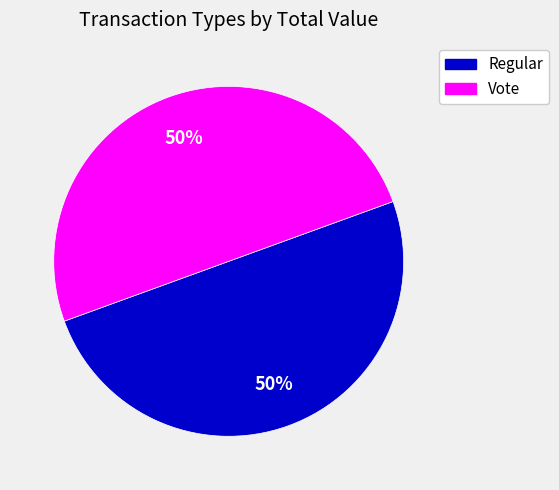

To the nearest percent, what percentage of the pie is Regular?

50%